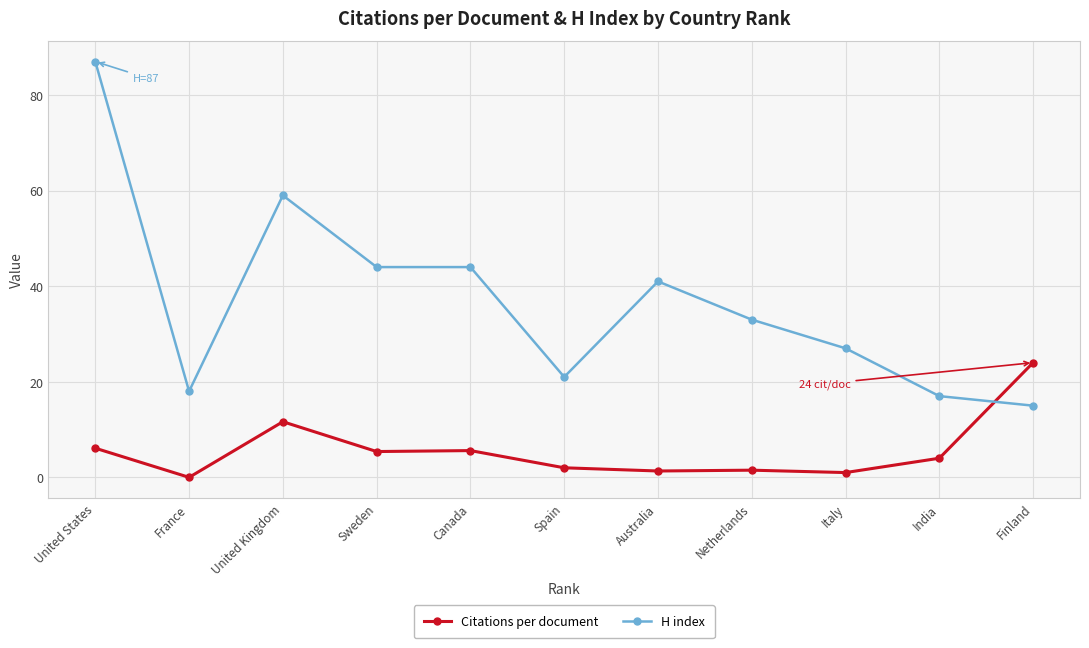

What is the sum of the Citations per document values at United States and Finland?

30.1